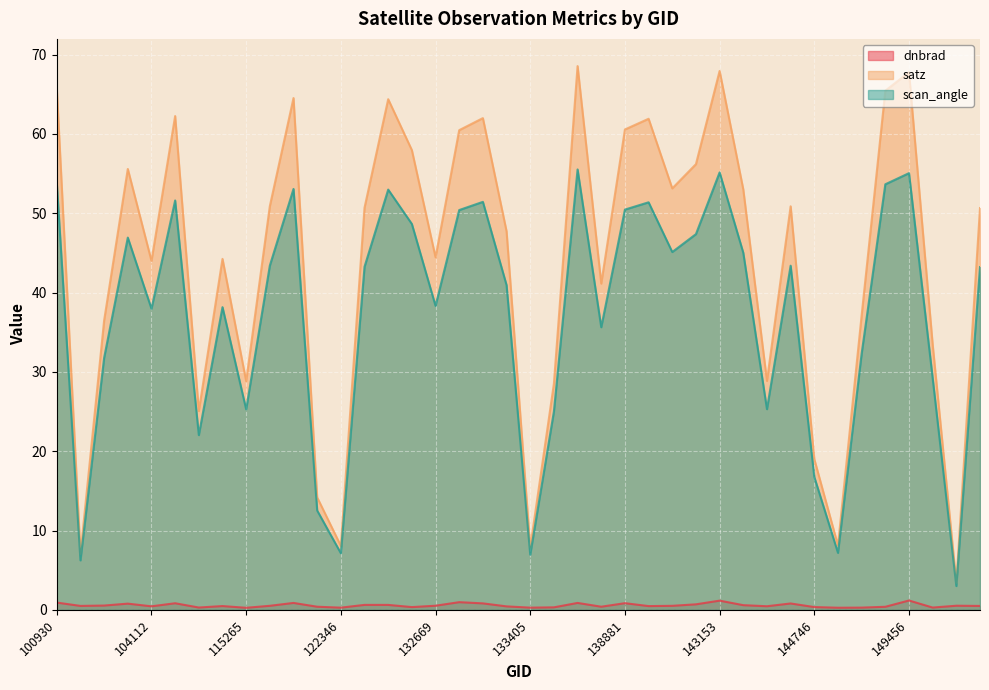

True or false: dnbrad and satz intersect in this chart.

False